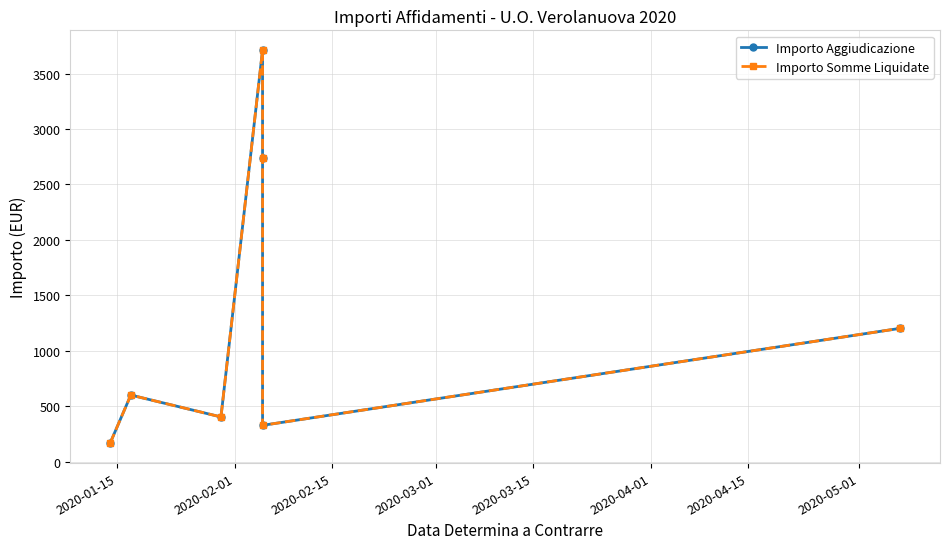

At how many categories does at least one series exceed 2676?

2